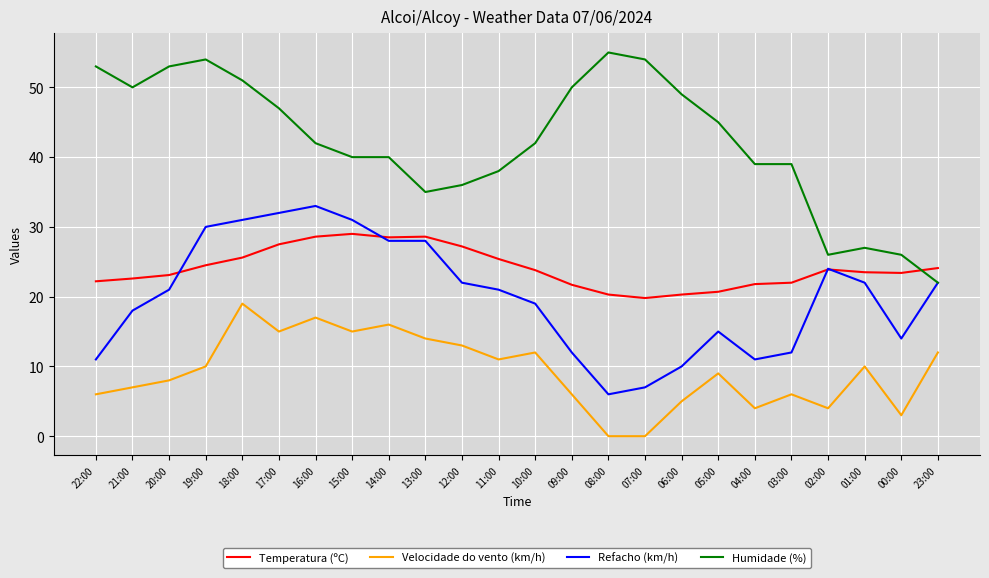

What are all the series names shown in the legend?

Temperatura (ºC), Velocidade do vento (km/h), Refacho (km/h), Humidade (%)